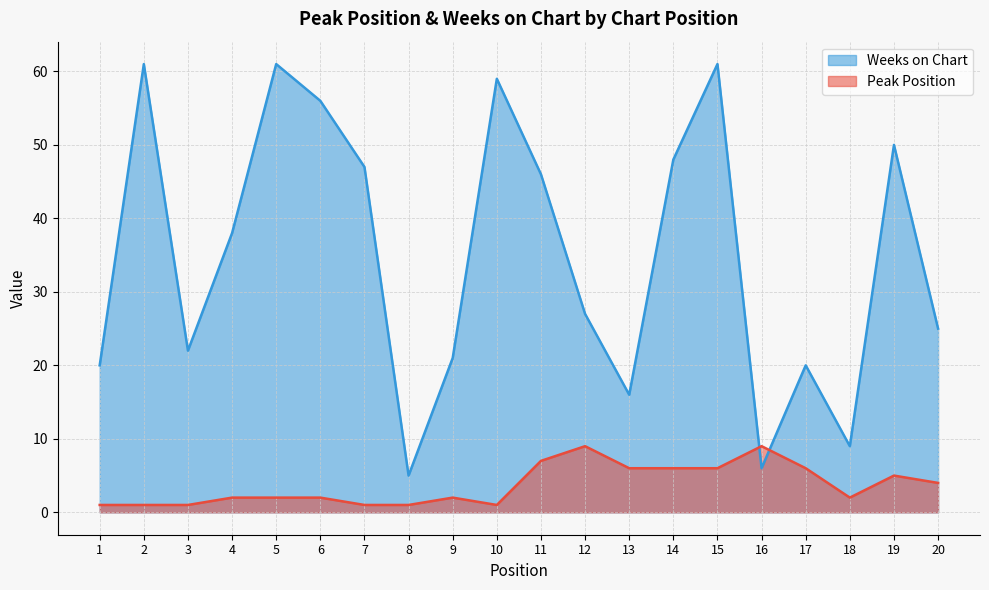

What is the sum of the Weeks on Chart values at 1 and 19?

70